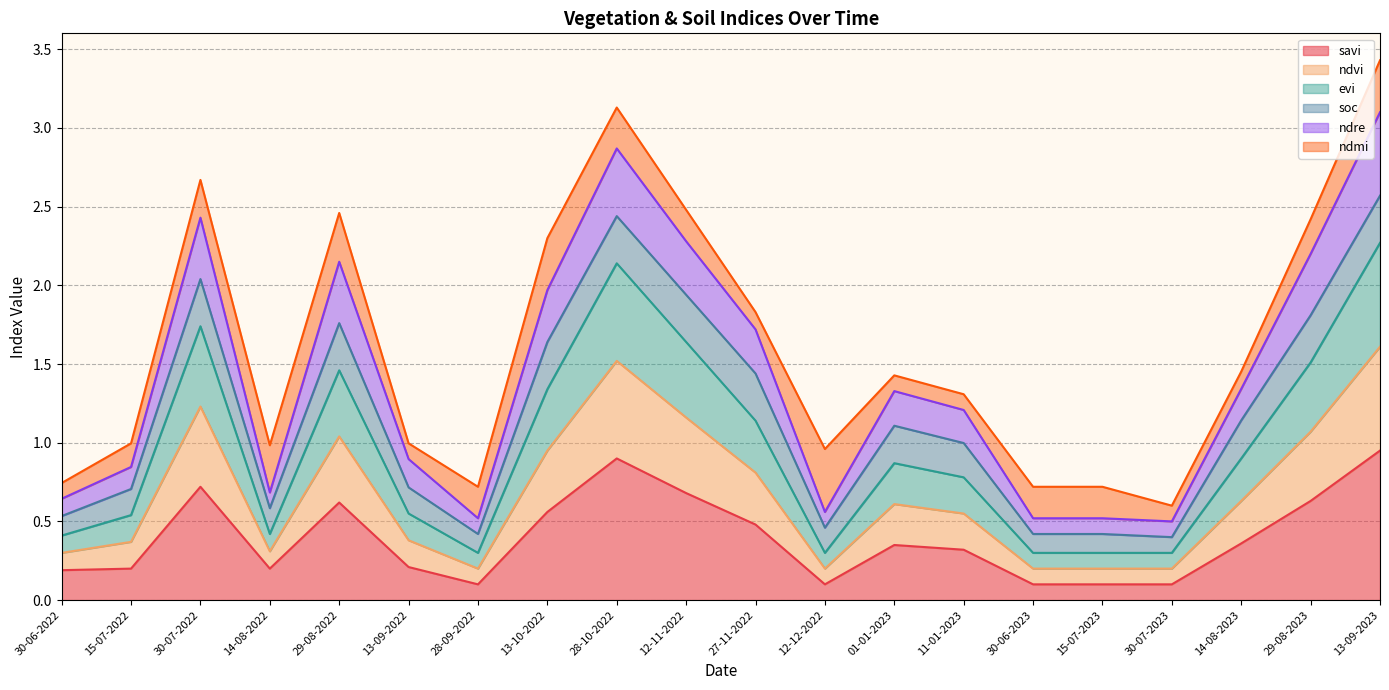

True or false: savi and ndre cross at least once.

False